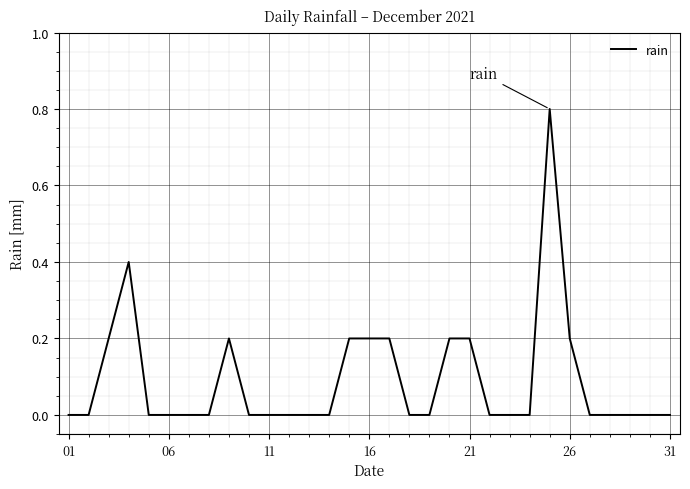

What is the difference between the maximum and minimum values?

0.8